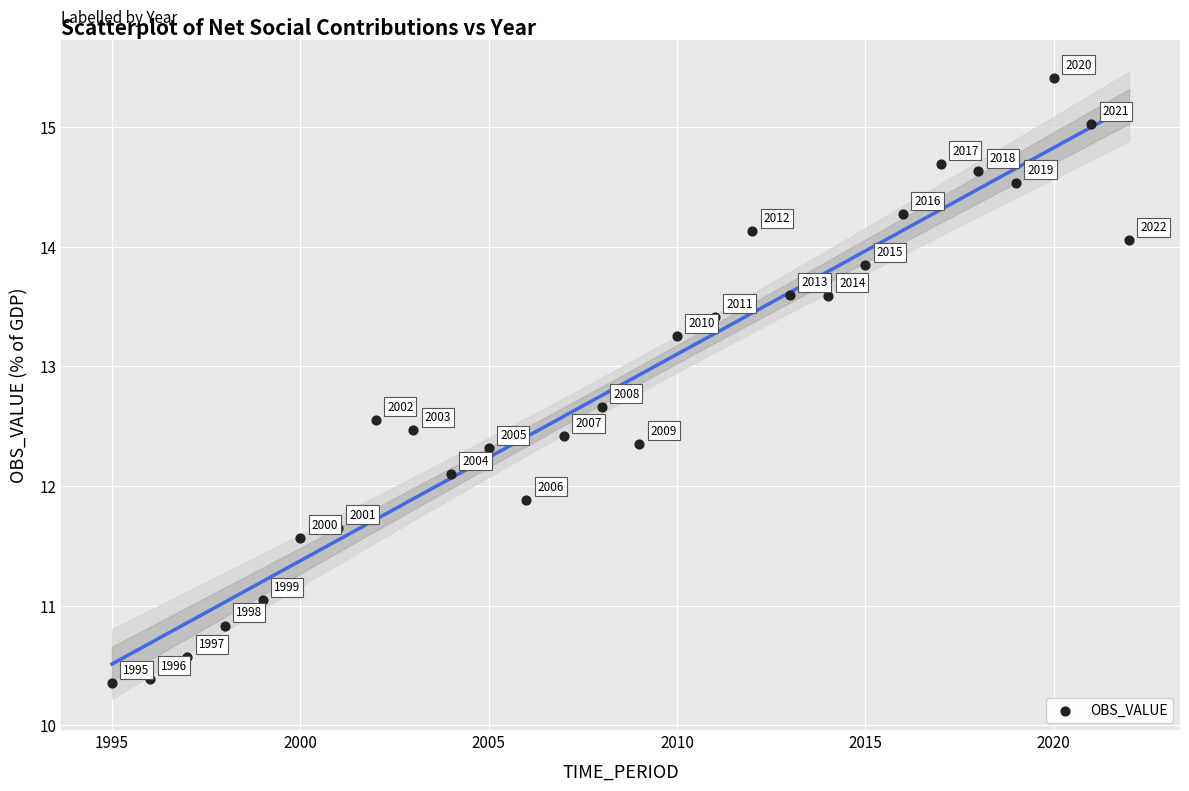

What is the range of X values (max minus min)?

27.0